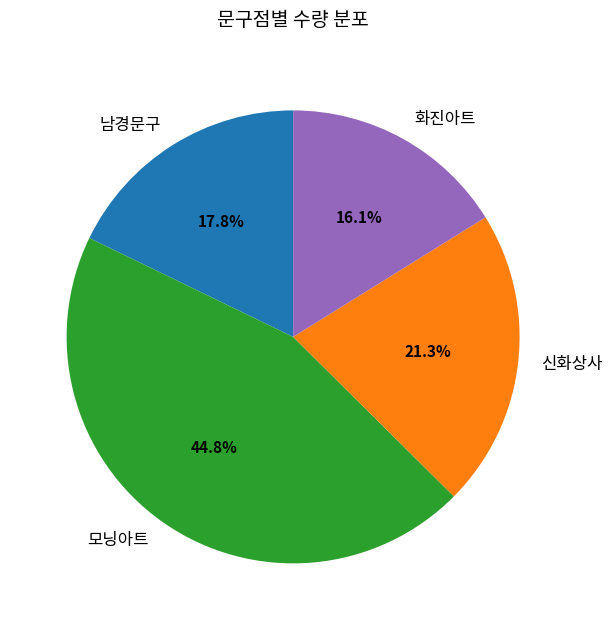

What is the smallest slice in the pie chart?

화진아트